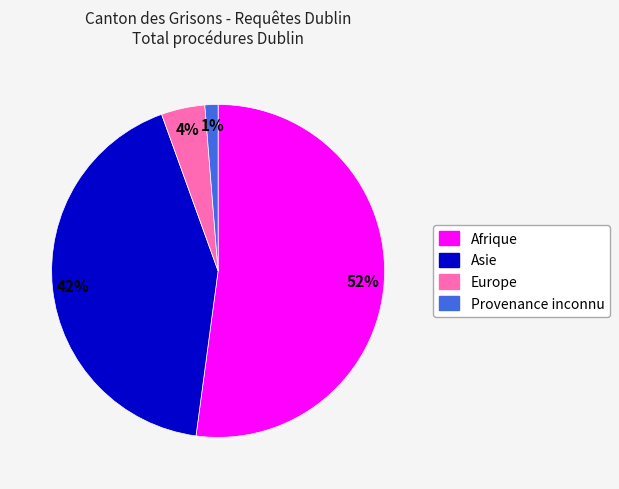

Do Europe and Provenance inconnu together represent more than half of the pie?

No